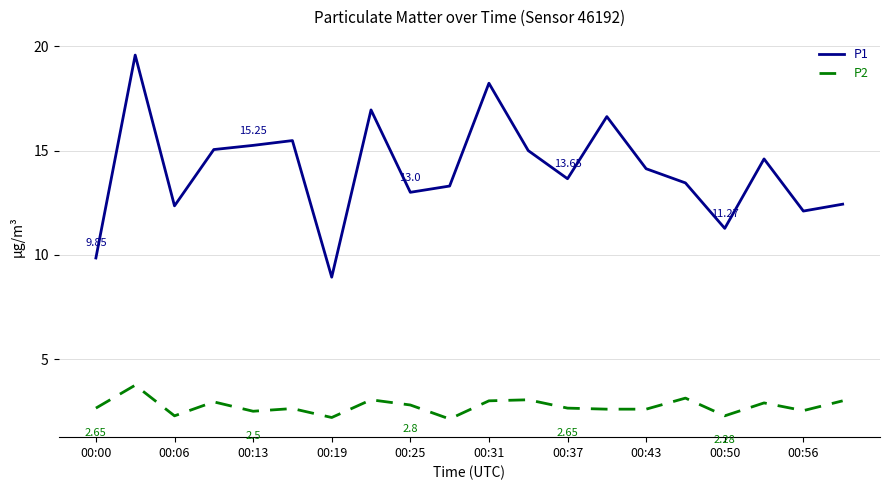

True or false: P2 and P1 intersect in this chart.

False